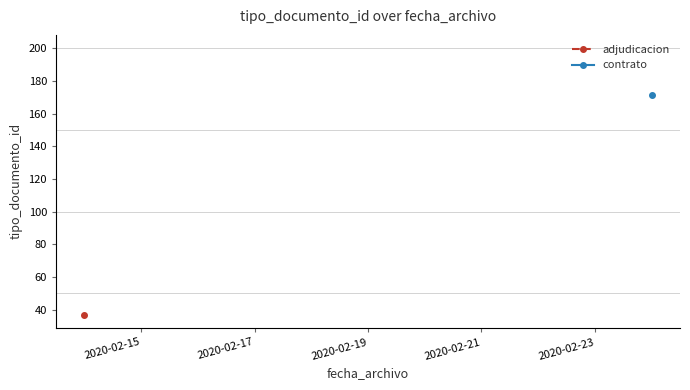

At which label is adjudicacion closest to 37?

2020-02-15